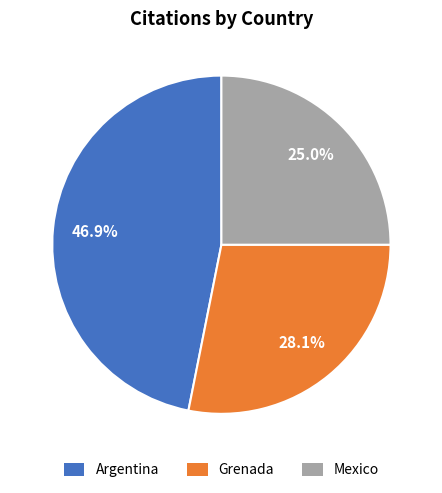

Is there any slice that represents more than half of the pie?

No